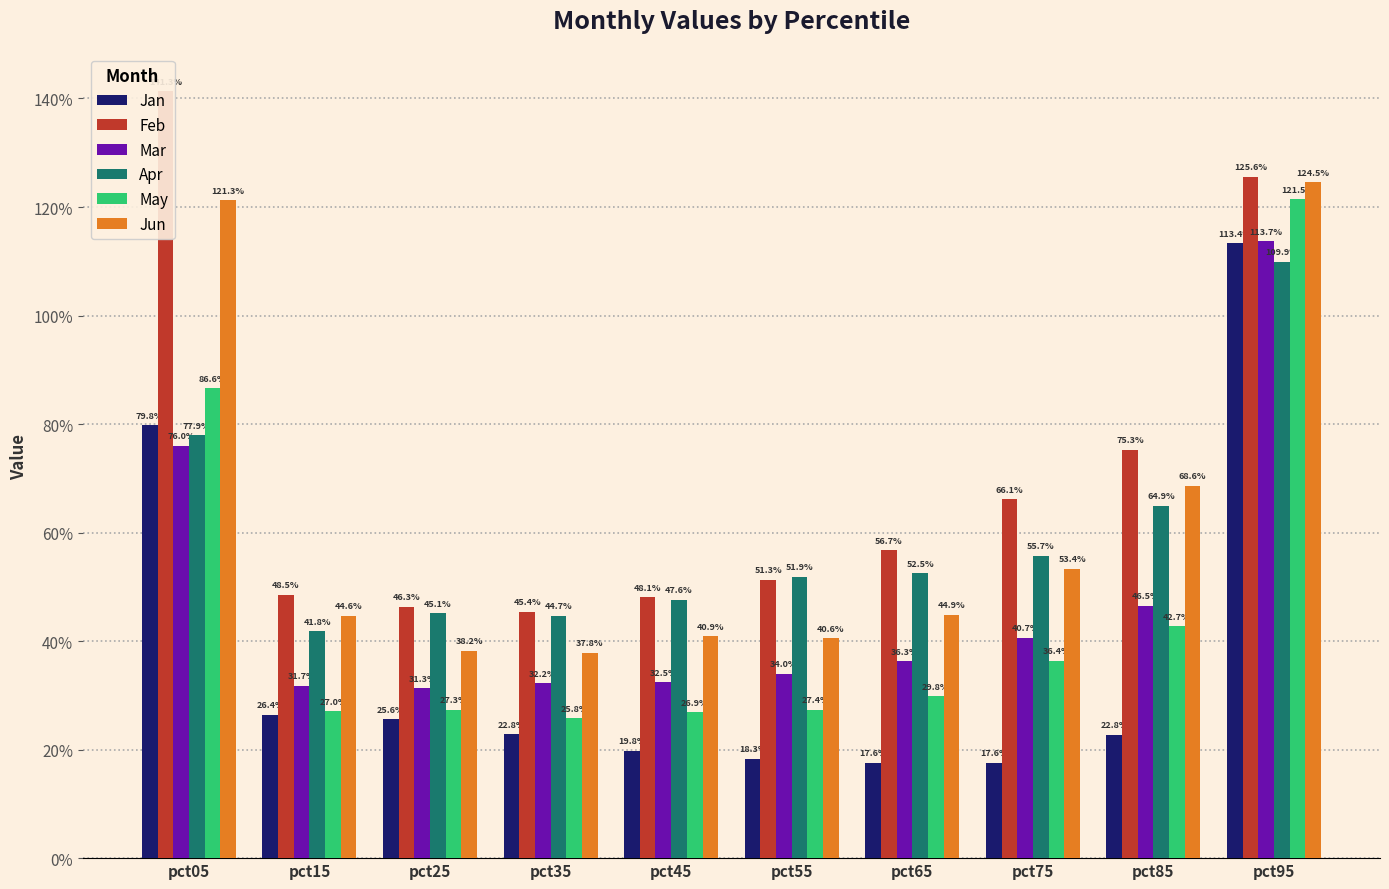

True or false: Mar has a value of 0.3 at pct25.

True